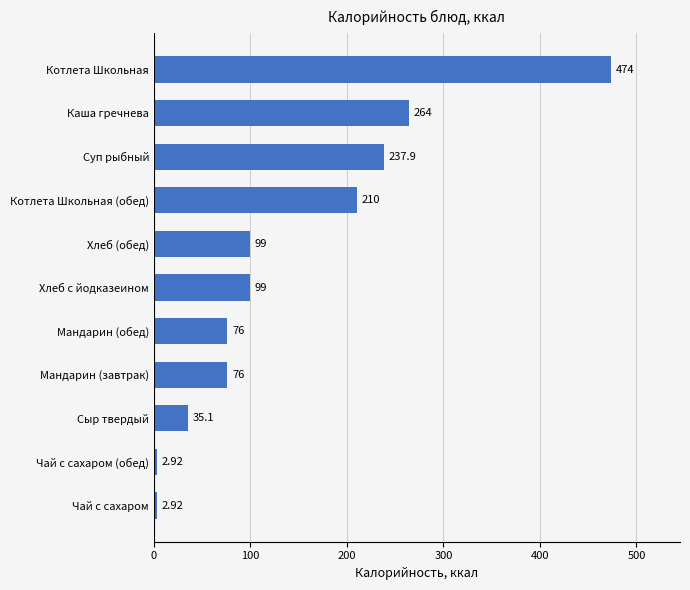

At which category does the chart reach its peak across all series?

Котлета Школьная